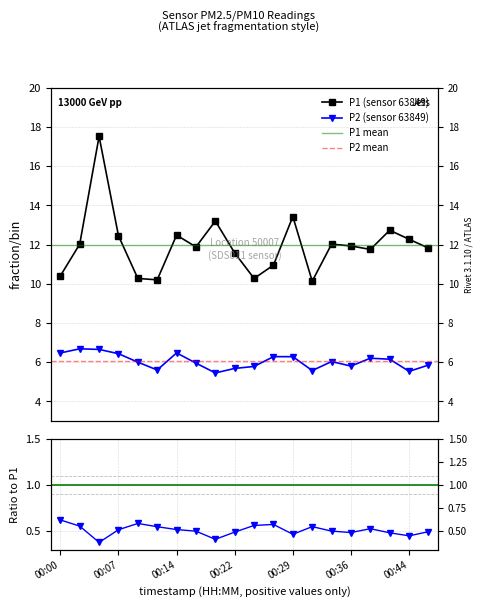

What is the sum of the P2 values at 00:46 and 00:34?

11.9